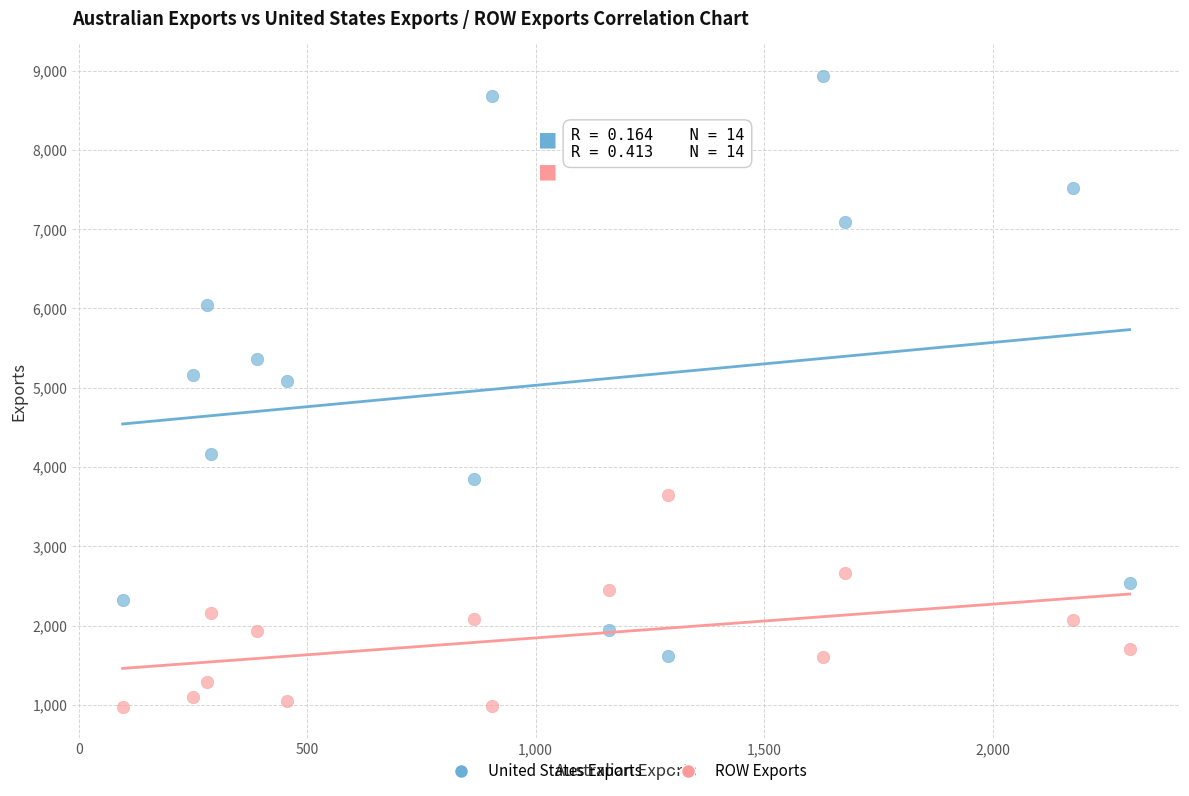

Which series contains the lowest Y value?

ROW Exports